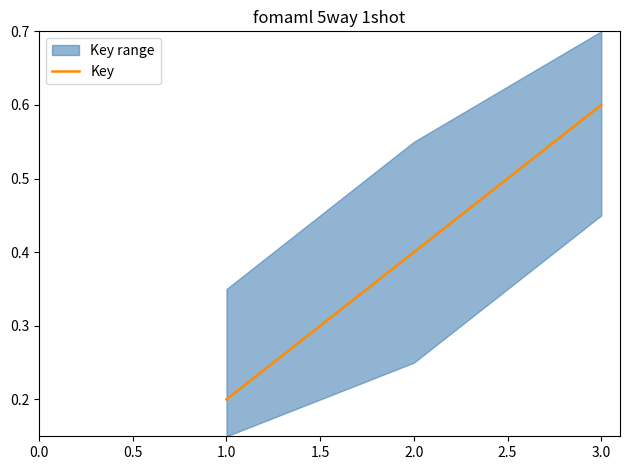

Does the chart have visible grid lines?

No